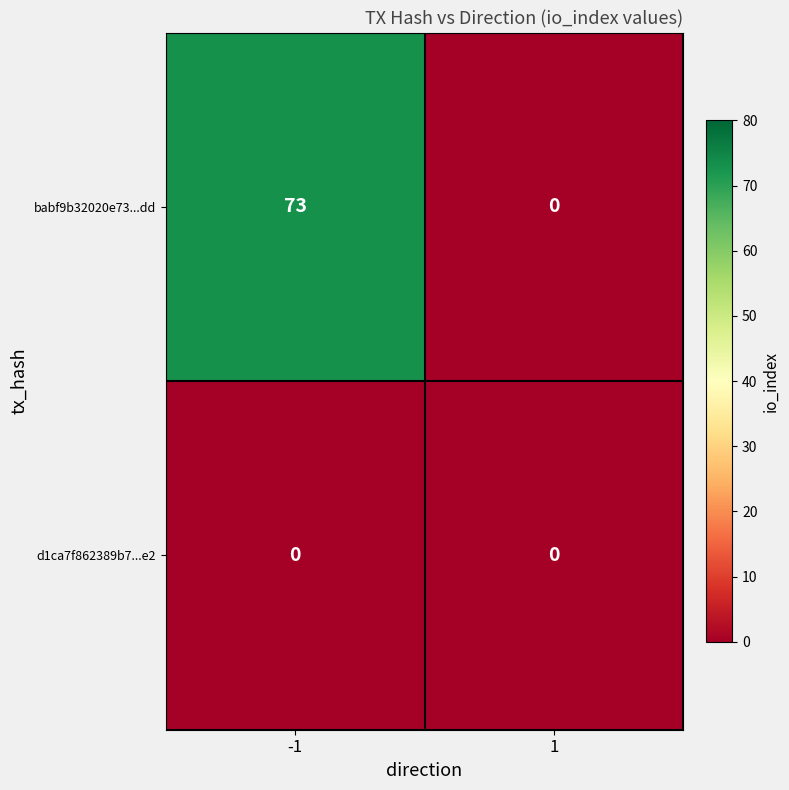

The value of d1ca7f862389b7...e2 at -1 is 0. True or false?

True